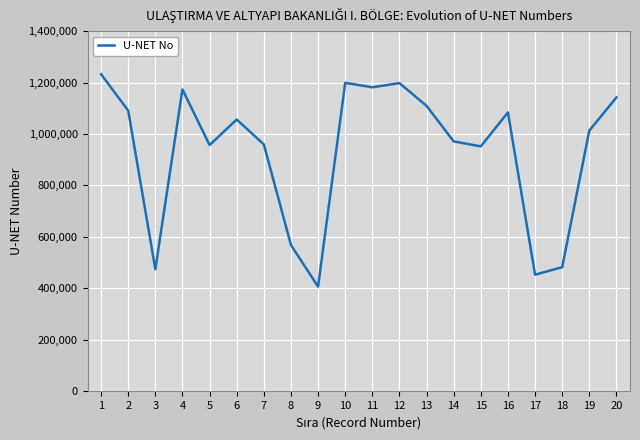

What is the difference between the values at 13 and 15?

157491